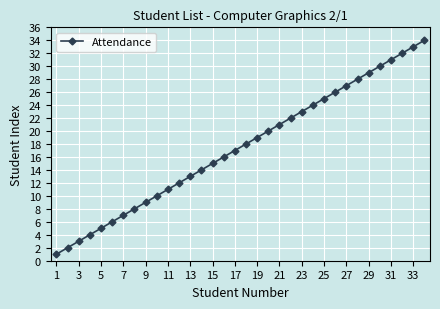

What is the greatest value displayed?

34